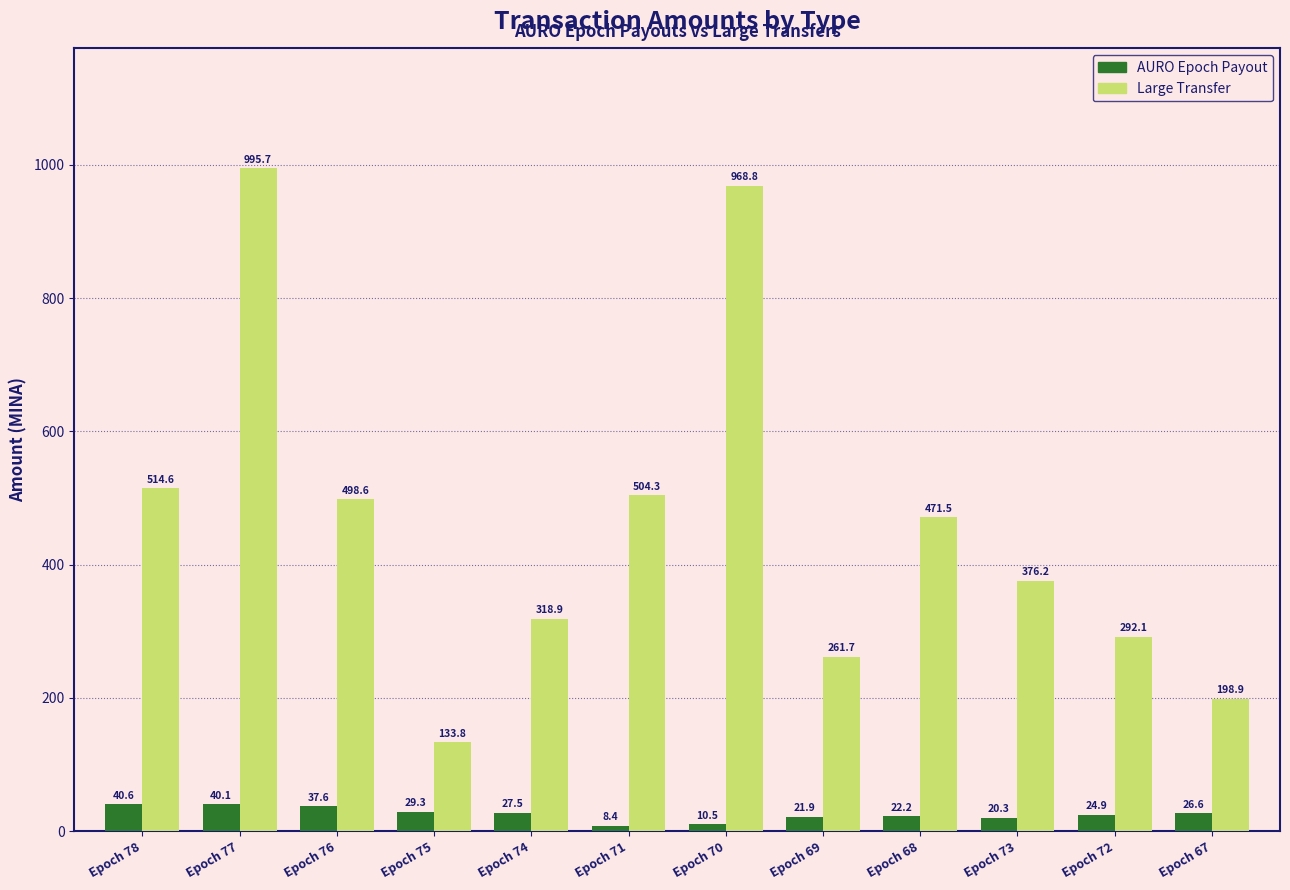

Read the Large Transfer value at Epoch 76.

498.6